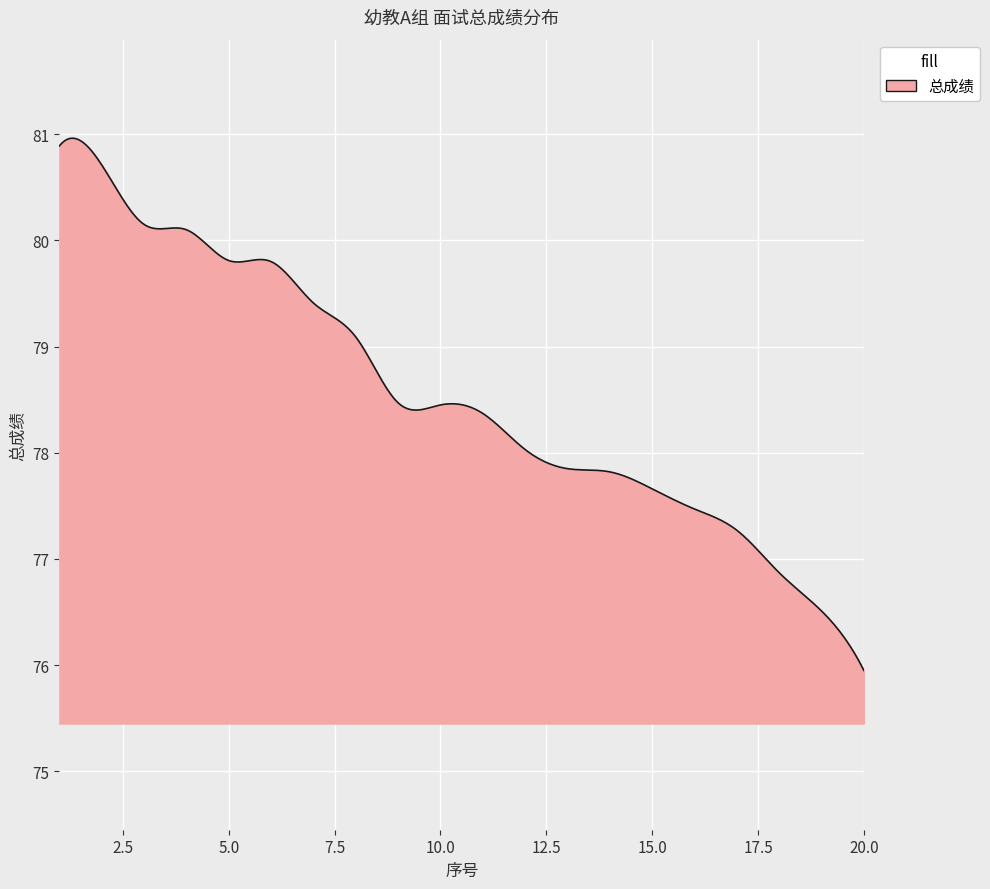

What is the smallest value displayed?

76.0